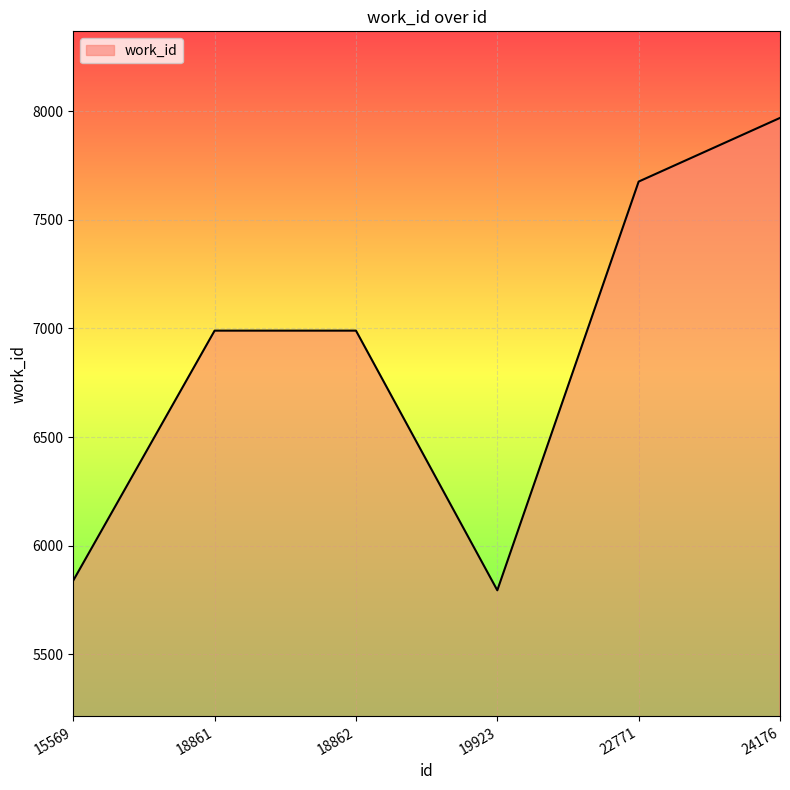

True or false: the data shows 5795 at 19923.

True